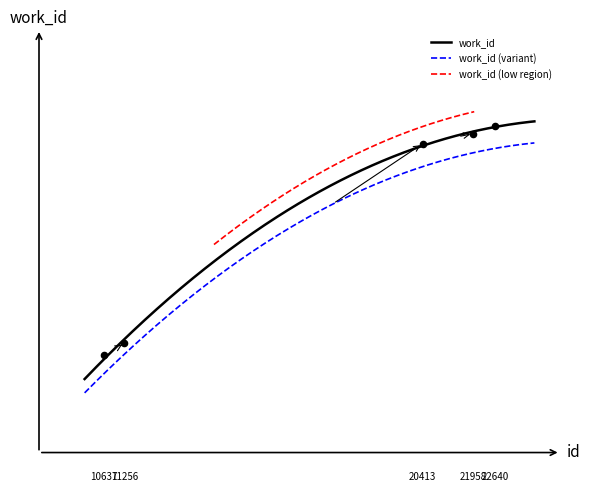

Approximately how many times larger is the value at 20413 compared to 21958?

1.0